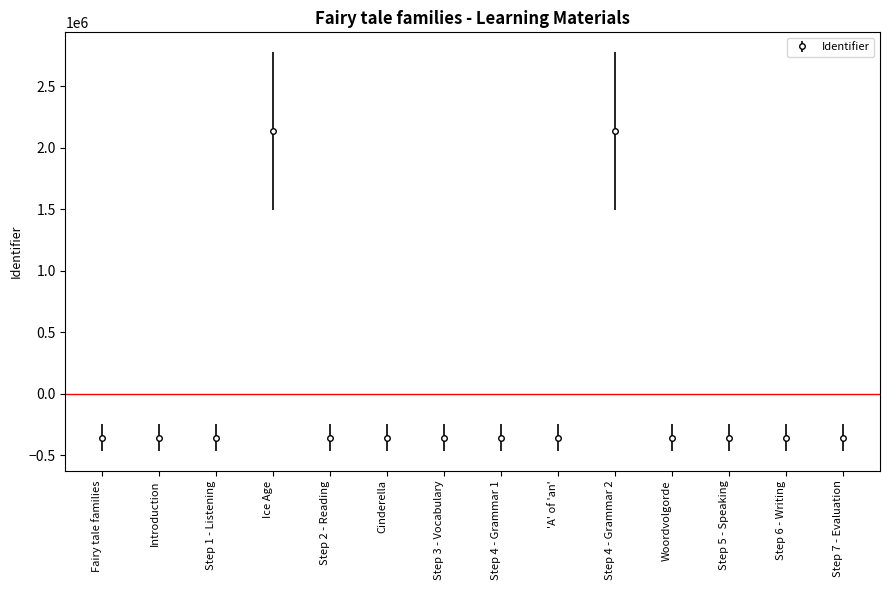

True or false: the data shows -355940.2 at Step 1 - Listening.

True